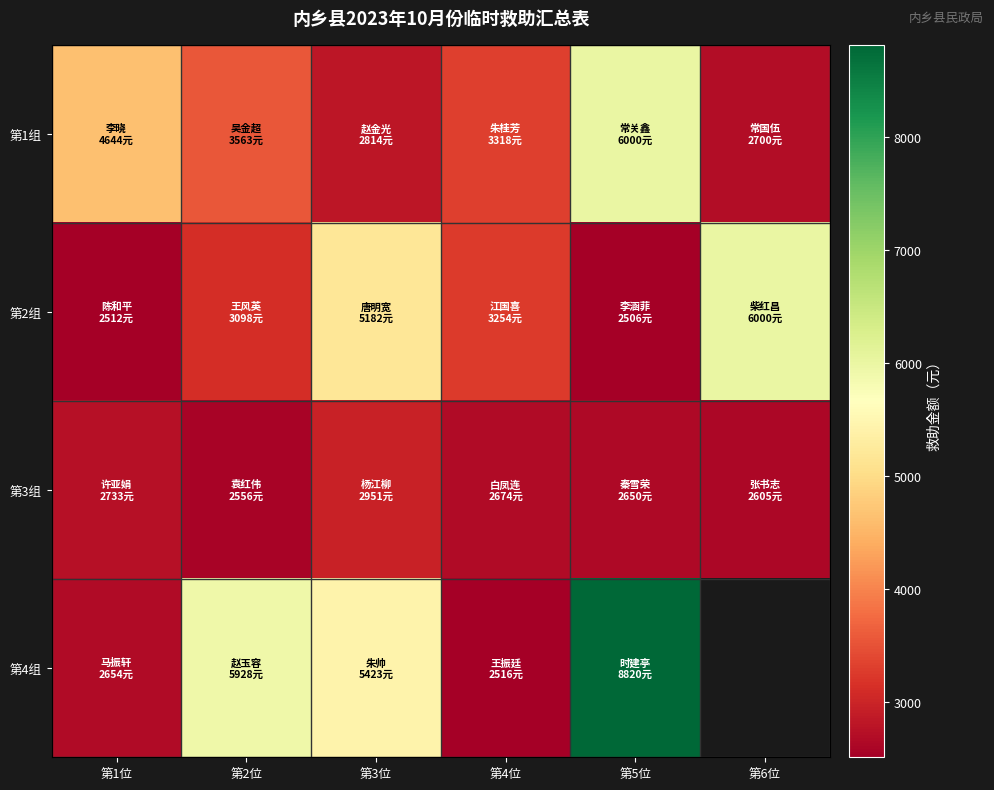

What is the maximum value shown in the chart?

8820.0